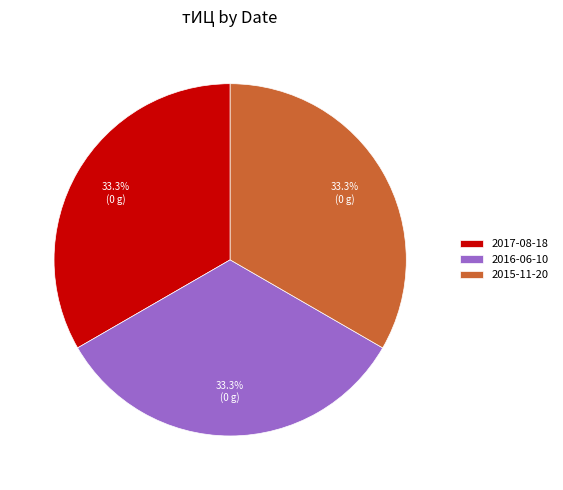

What percentage is the 2017-08-18 slice, to the nearest percent?

33%